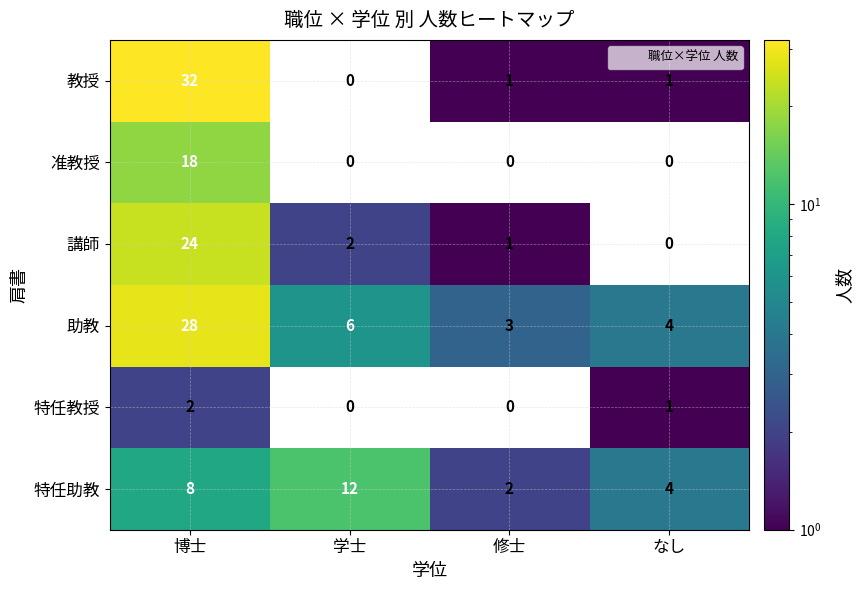

Between 博士 and なし, which series saw the biggest shift?

教授